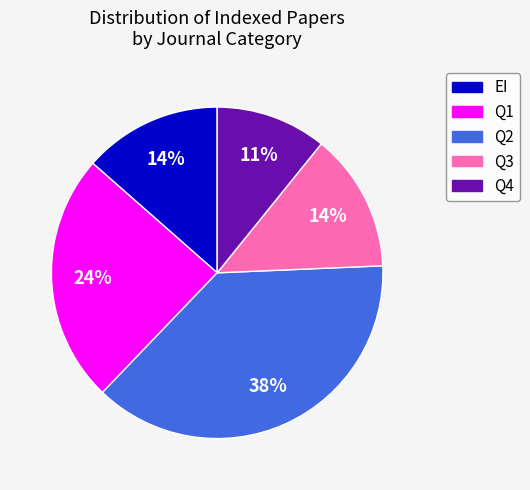

What is the smallest slice in the pie chart?

Q4